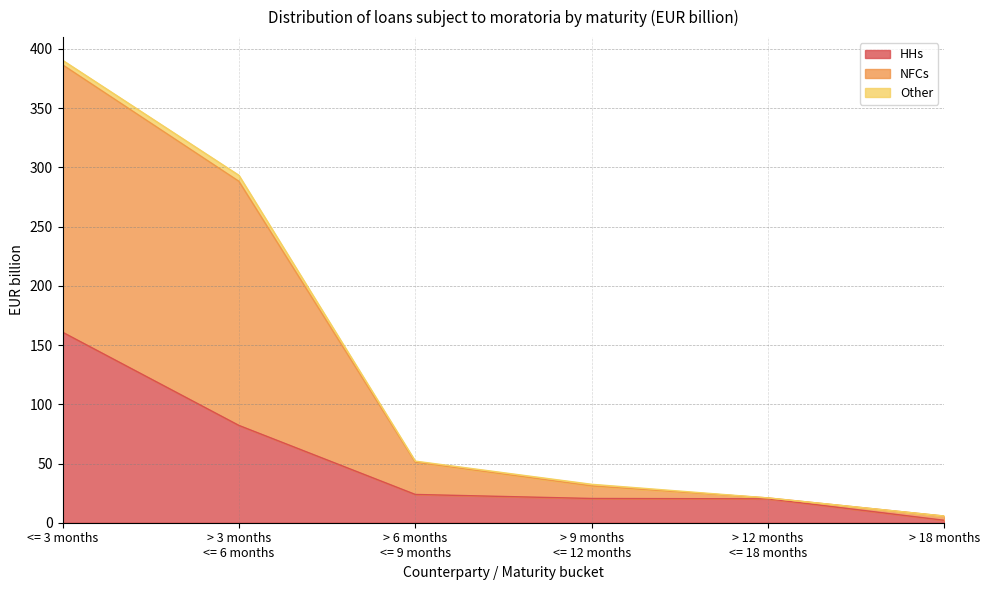

At which category is the sum across all series the highest?

<= 3 months